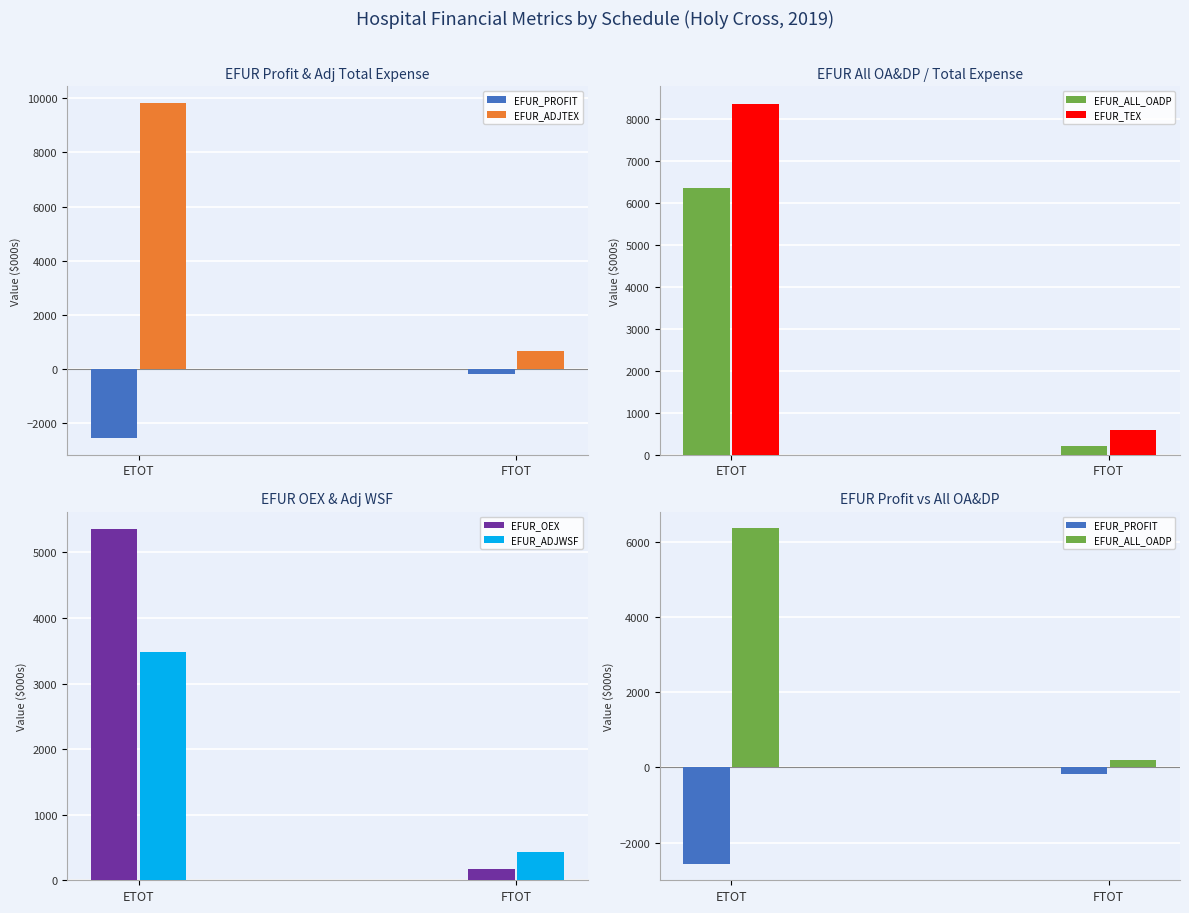

Where does the EFUR_TEX series first go above 8378?

ETOT